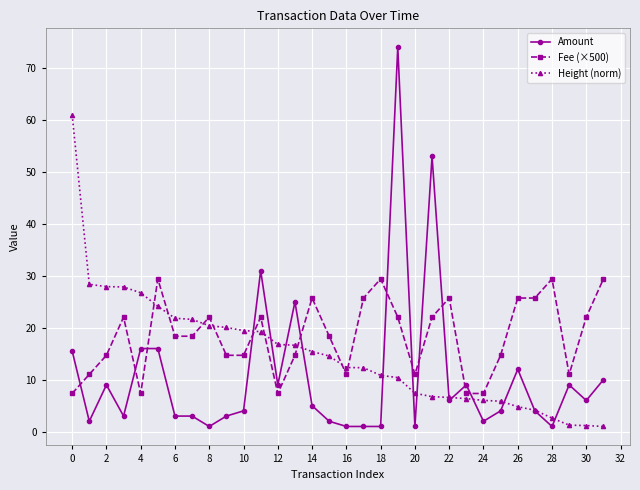

Rank the series by their maximum value, from lowest to highest.

Fee (×500), Height (norm), Amount